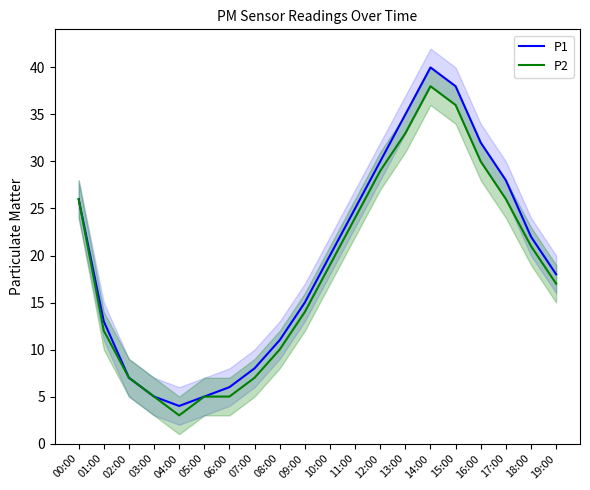

True or false: P2 has a value of 27 at 10:00.

False